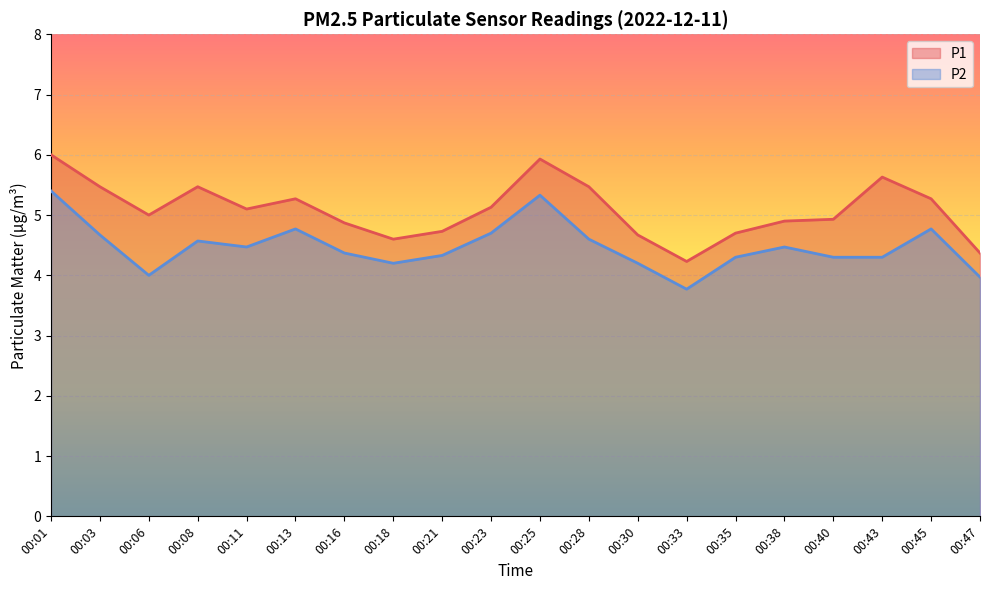

The value of P2 at 00:23 is 2.9. True or false?

False